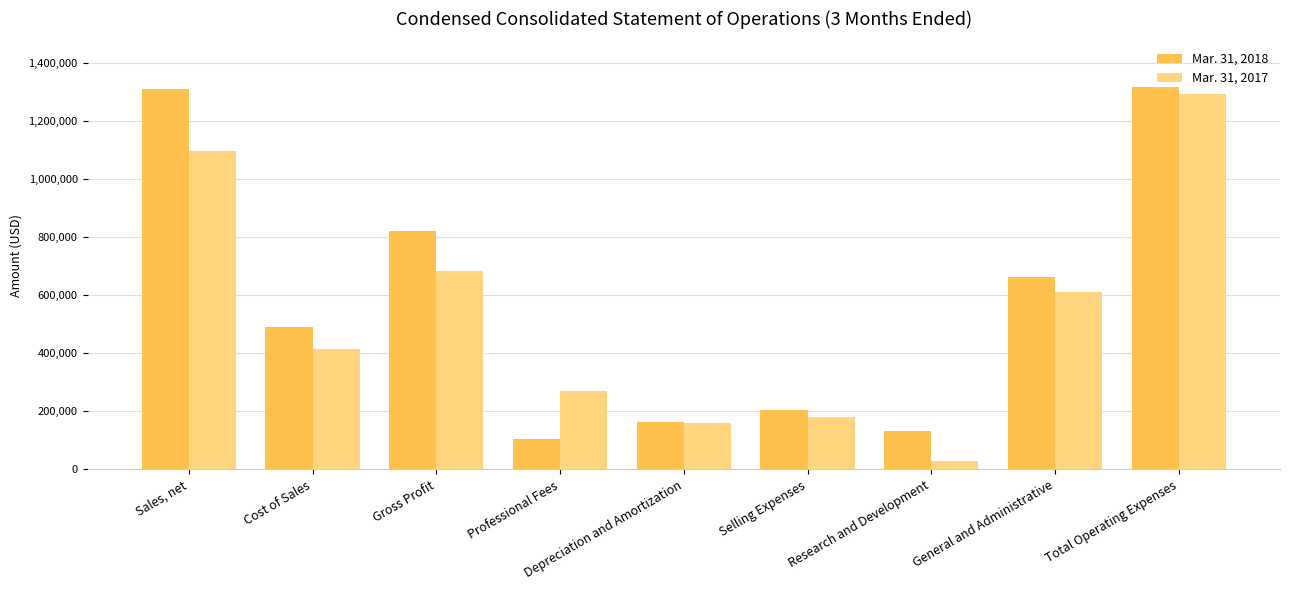

What is the difference between the maximum and second lowest values in the Mar. 31, 2017 series?

1135002